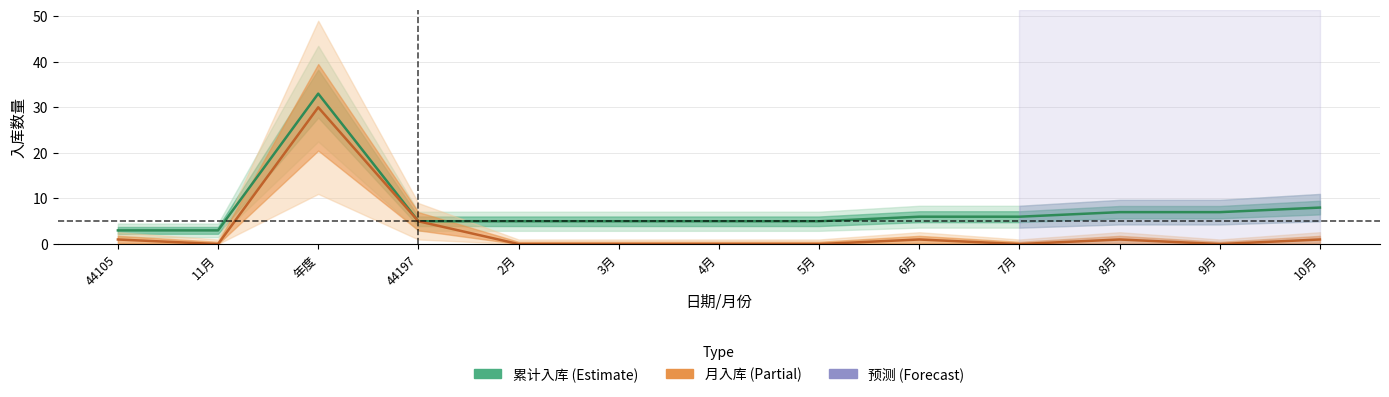

How many values in the 累计入库 series are below 5?

2